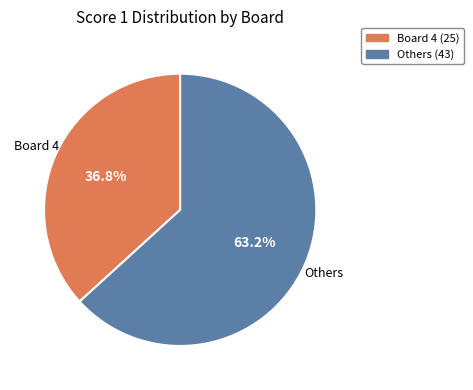

Does any single category account for the majority?

Yes